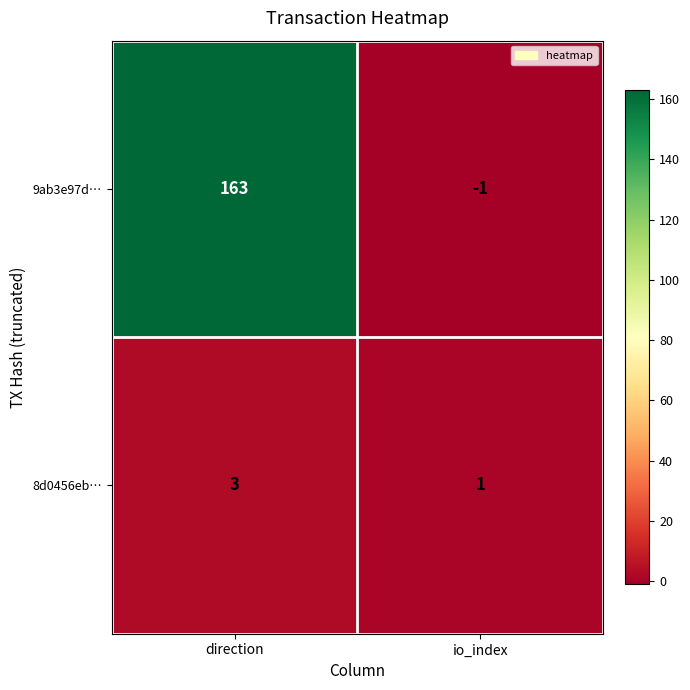

What is the sum of all 9ab3e97d… values?

162